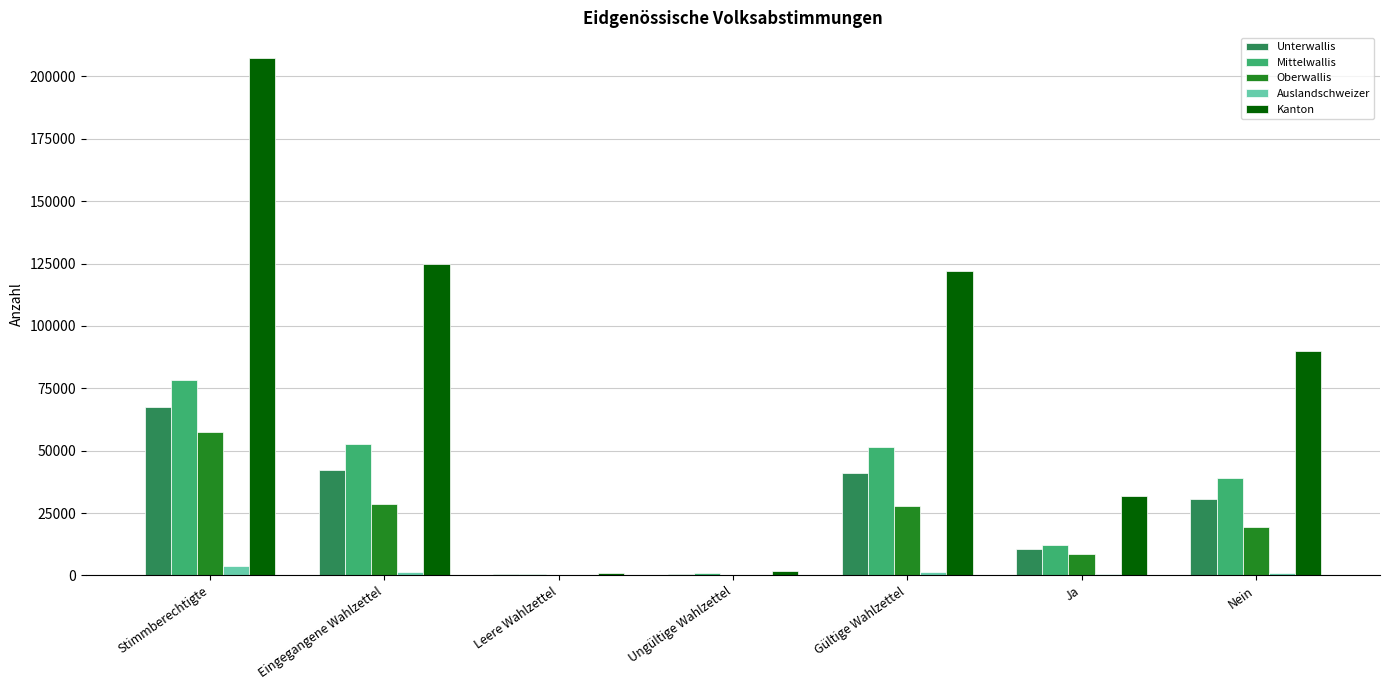

Count the number of categories in the chart.

7